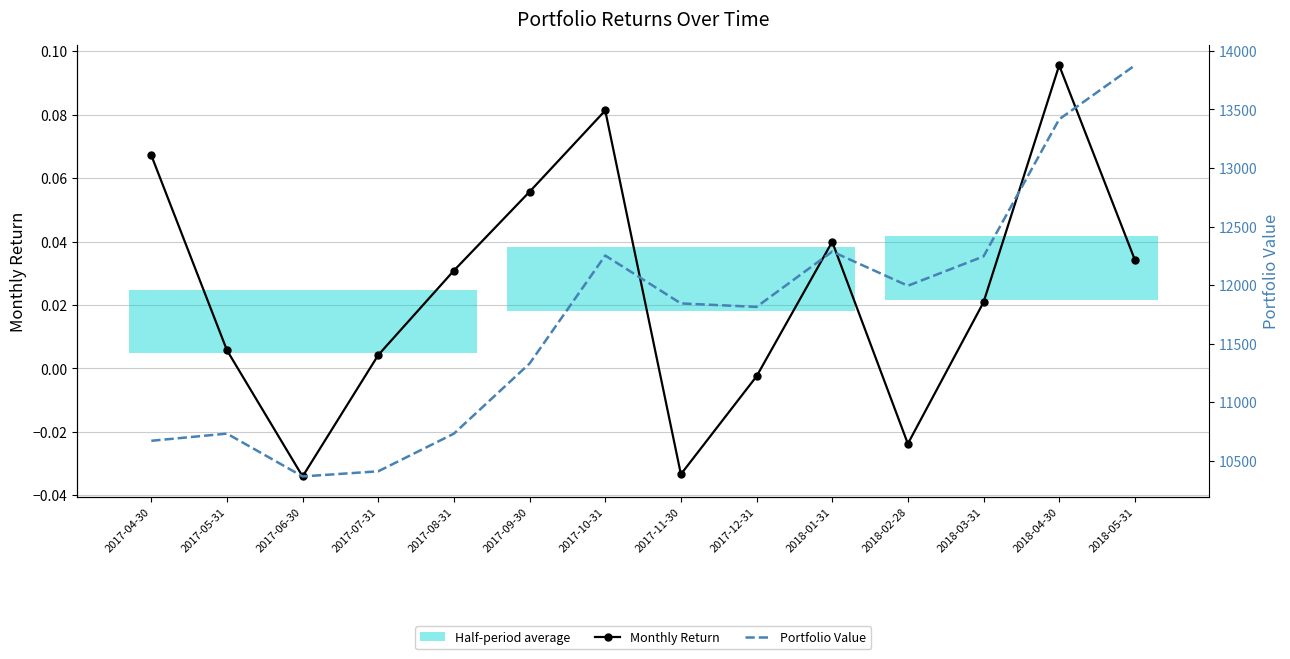

What is the difference between the highest and lowest values at 2018-02-28?

11995.6